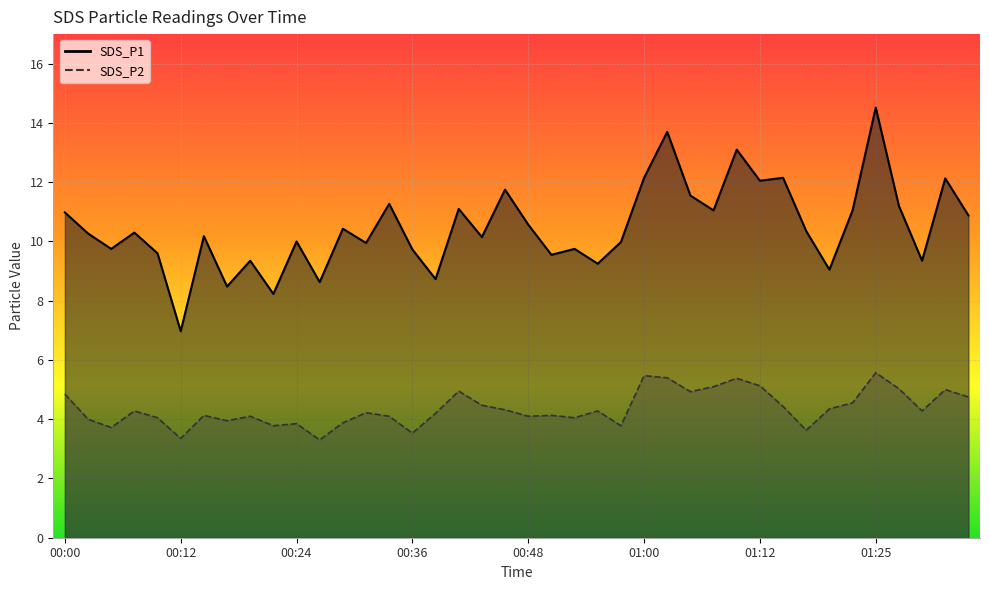

Reading right to left, extract all data points from this chart.

SDS_P1: 01:34=10.9	01:32=12.1	01:29=9.3	01:27=11.2	01:25=14.5	01:22=11.1	01:20=9.1	01:17=10.3	01:15=12.2	01:12=12.1	01:10=13.1	01:08=11.1	01:05=11.6	01:03=13.7	01:00=12.2	00:58=10.0	00:56=9.2	00:53=9.8	00:51=9.6	00:48=10.6	00:46=11.8	00:43=10.2	00:41=11.1	00:39=8.7	00:36=9.7	00:34=11.3	00:31=9.9	00:29=10.4	00:26=8.6	00:24=10.0	00:22=8.2	00:19=9.3	00:17=8.5	00:14=10.2	00:12=7.0	00:09=9.6	00:07=10.3	00:05=9.8	00:02=10.3	00:00=11.0
SDS_P2: 01:34=4.8	01:32=5.0	01:29=4.3	01:27=5.0	01:25=5.6	01:22=4.5	01:20=4.3	01:17=3.6	01:15=4.4	01:12=5.1	01:10=5.4	01:08=5.1	01:05=4.9	01:03=5.4	01:00=5.5	00:58=3.8	00:56=4.3	00:53=4.0	00:51=4.1	00:48=4.1	00:46=4.3	00:43=4.5	00:41=5.0	00:39=4.2	00:36=3.5	00:34=4.1	00:31=4.2	00:29=3.9	00:26=3.3	00:24=3.9	00:22=3.8	00:19=4.1	00:17=4.0	00:14=4.1	00:12=3.4	00:09=4.0	00:07=4.3	00:05=3.7	00:02=4.0	00:00=4.8